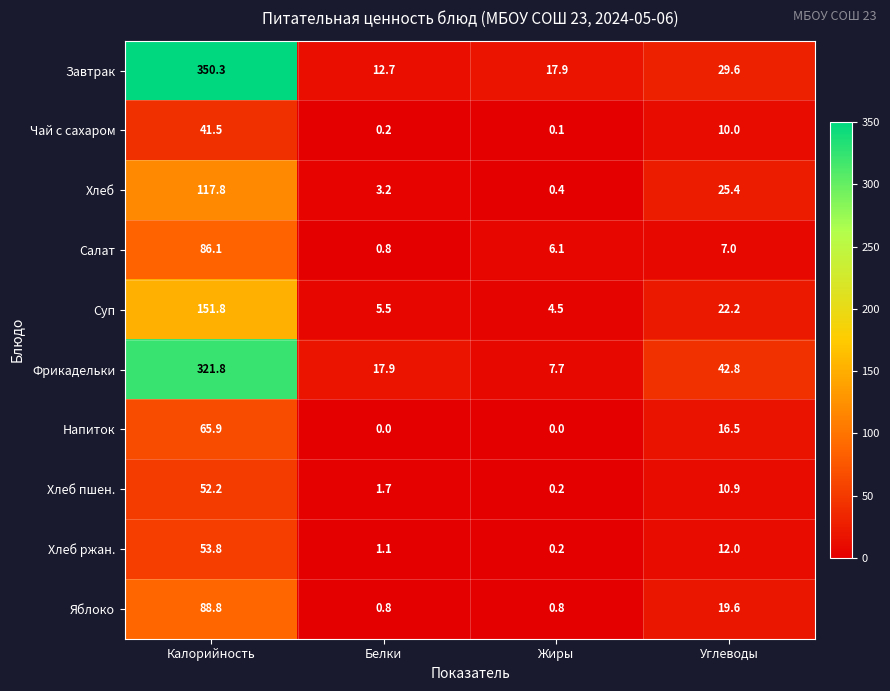

At which category is the sum across all series the highest?

Калорийность